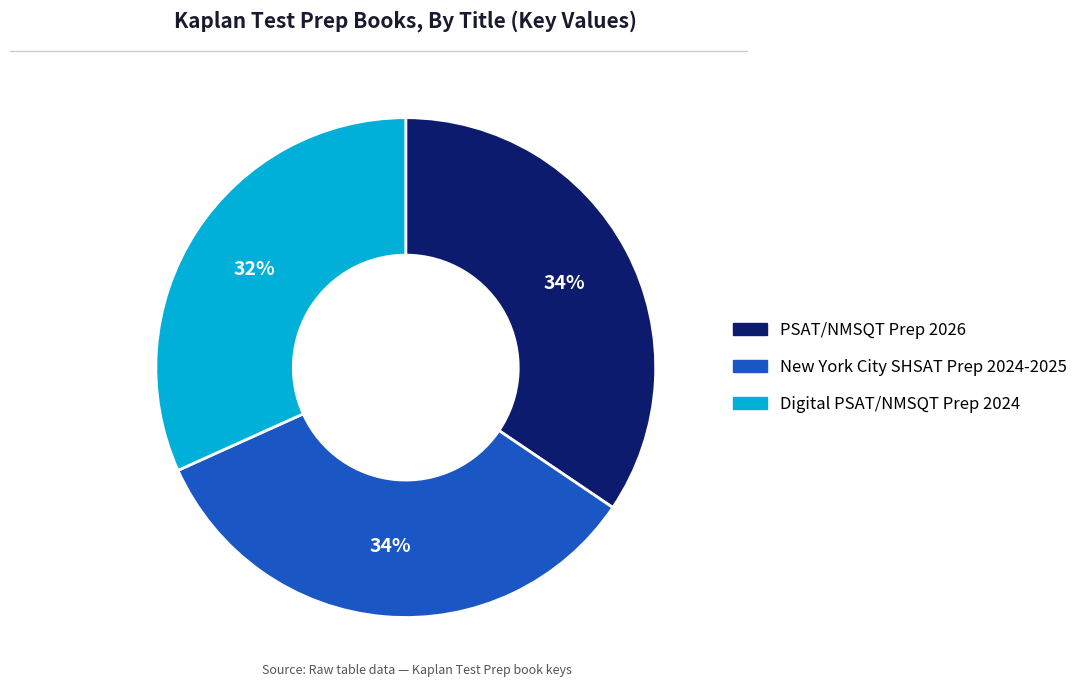

How many segments does this pie chart have?

3